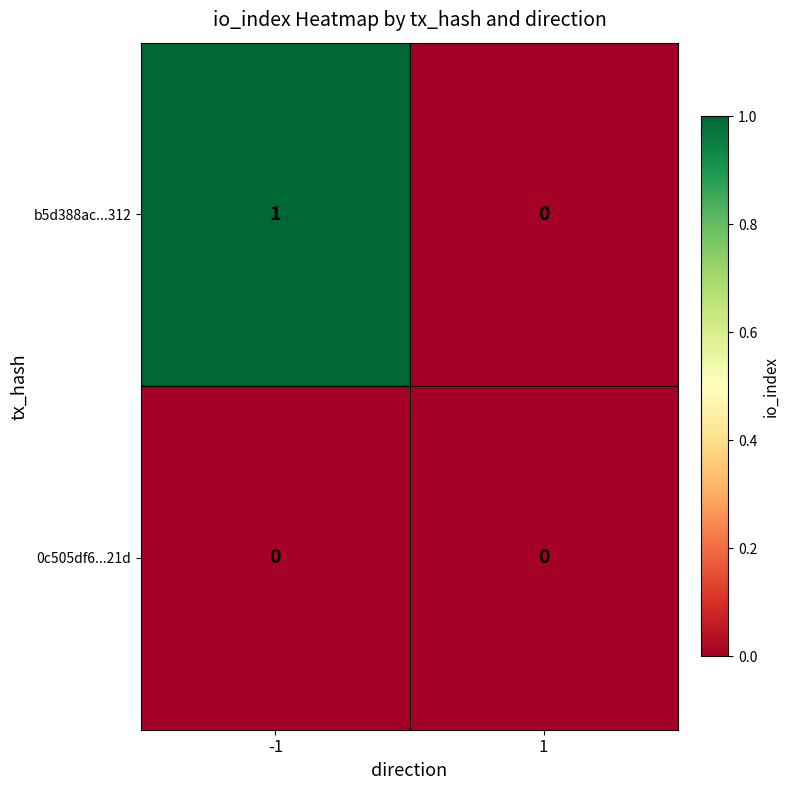

At which category does the chart reach its peak across all series?

-1